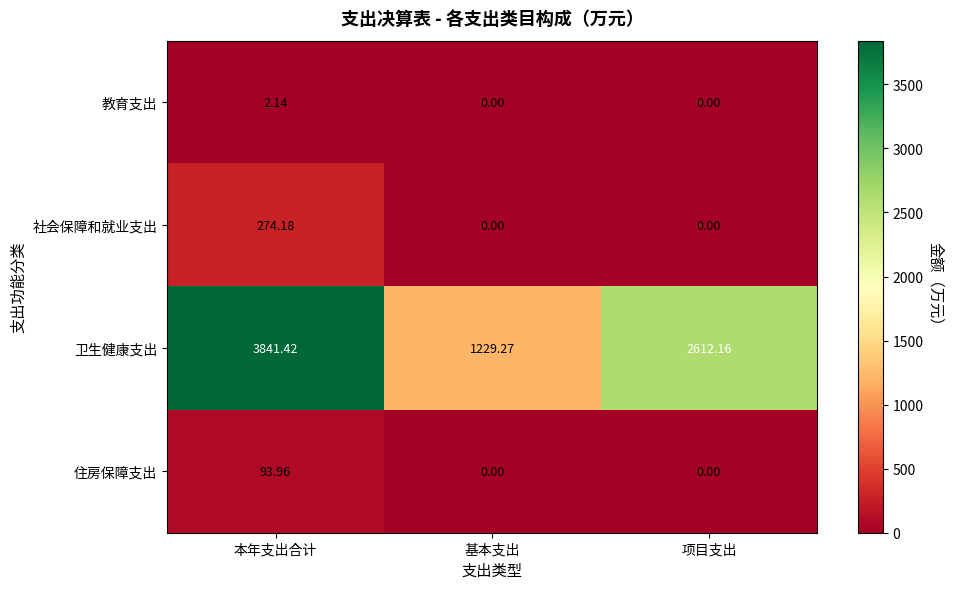

What is the difference between the highest and lowest values at 基本支出?

1229.3